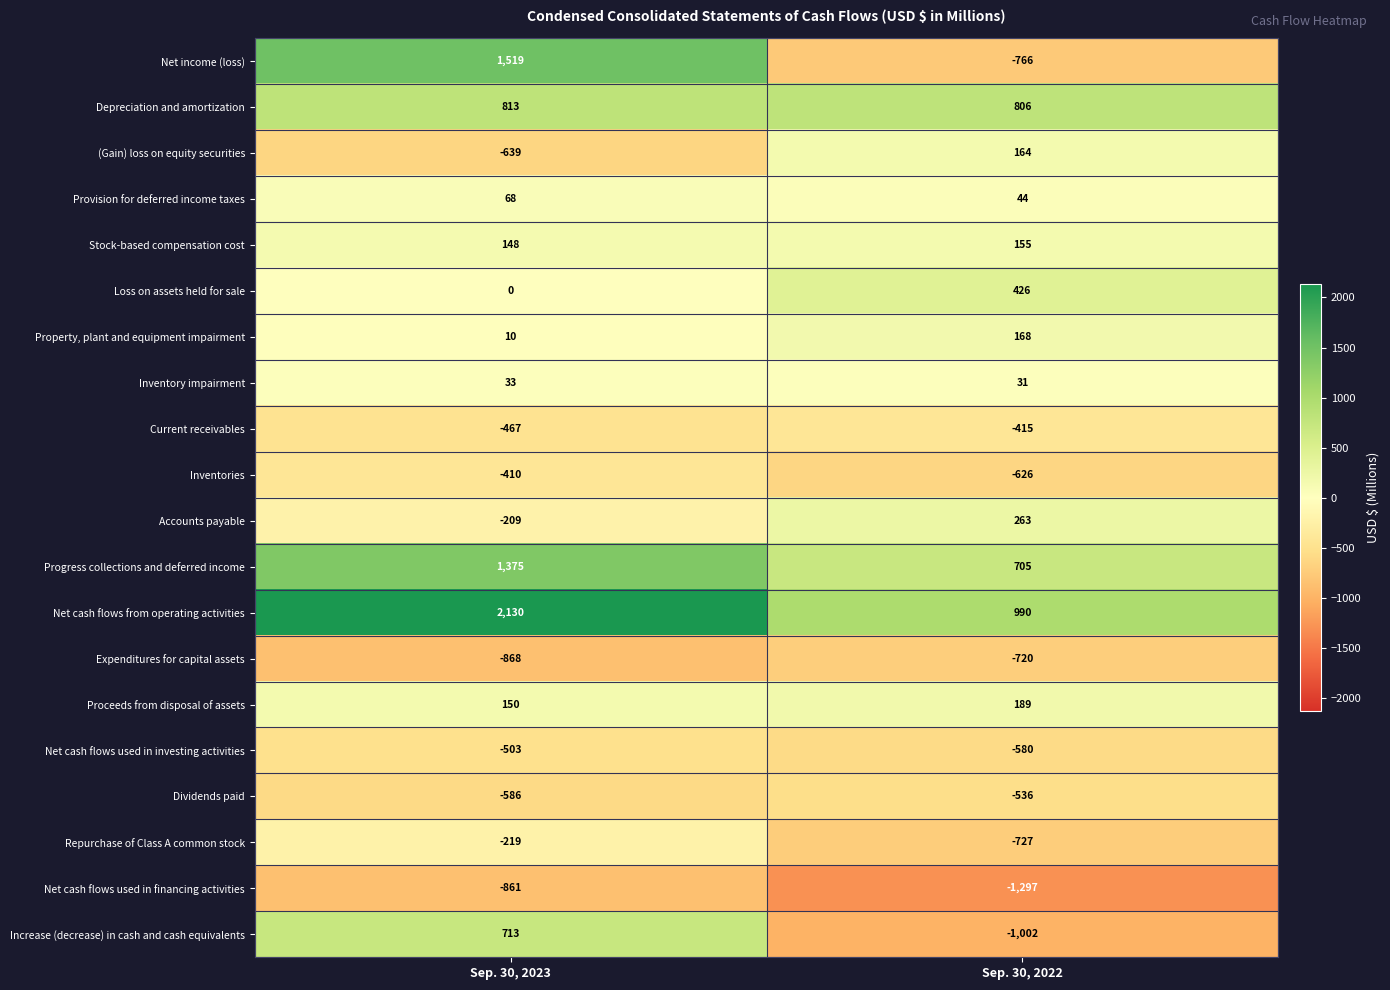

Between Sep. 30, 2023 and Sep. 30, 2022, which series saw the biggest shift?

Net income (loss)